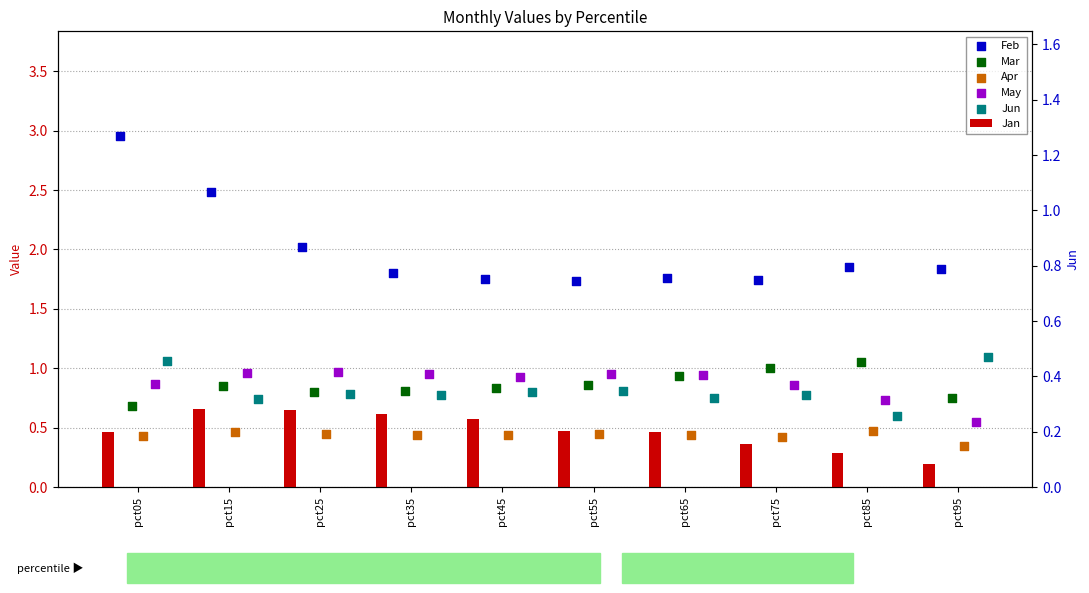

Which series contains the highest Y value?

Feb